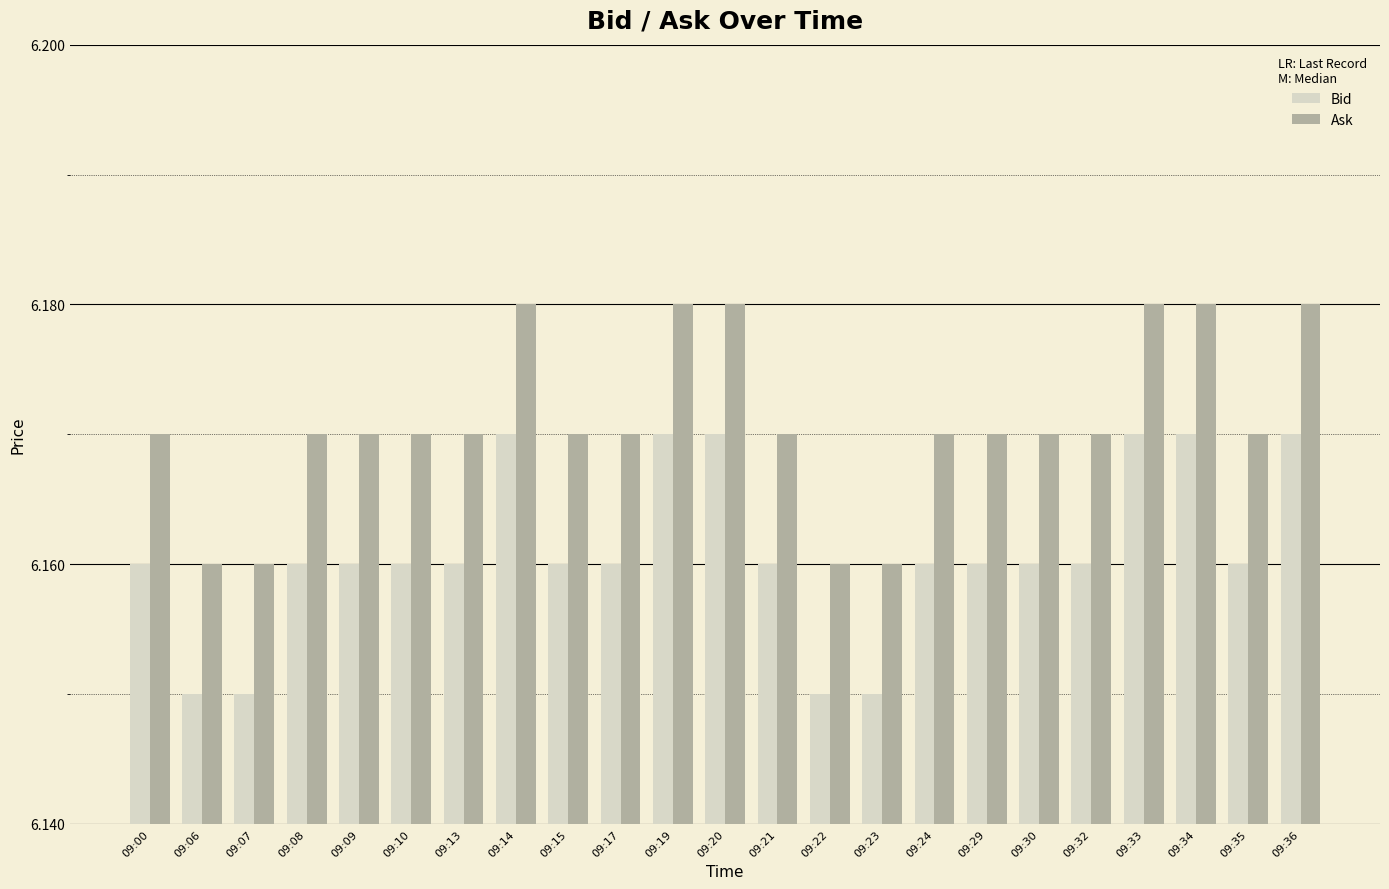

What is the total value across all series at 09:23?

12.3